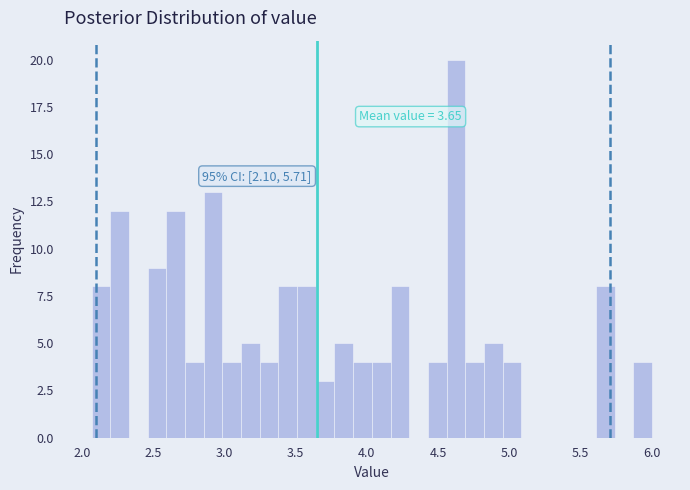

Around what value on the x-axis is the tallest bar? Give the approximate position of its centre, as read against the axis.

4.60